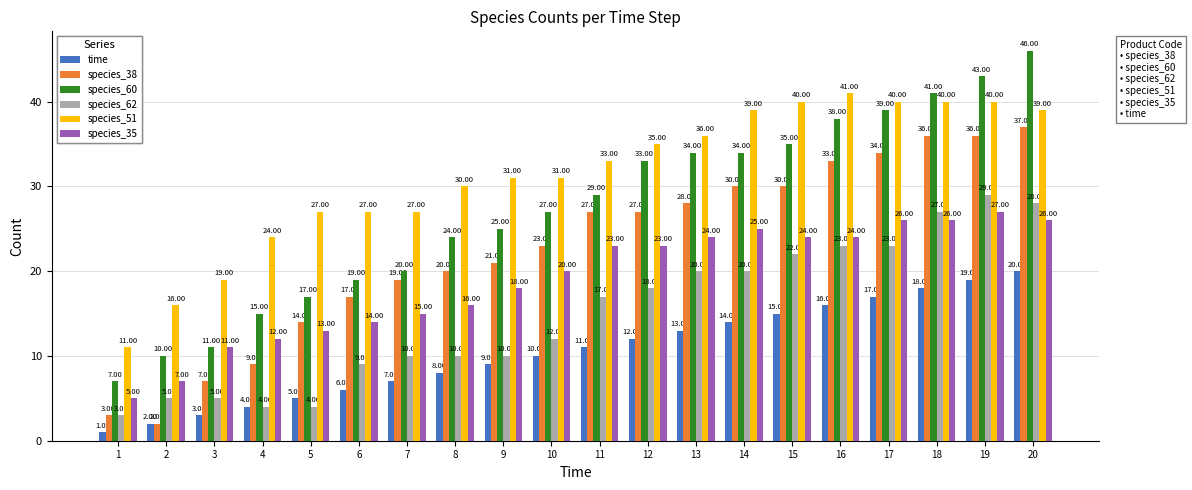

What is the minimum value for species_38?

2